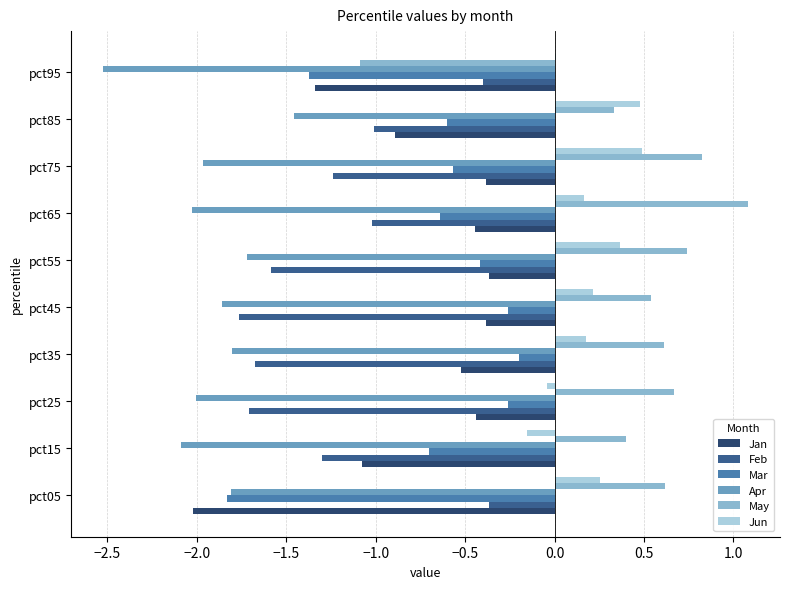

What is the maximum value shown in the chart?

1.1